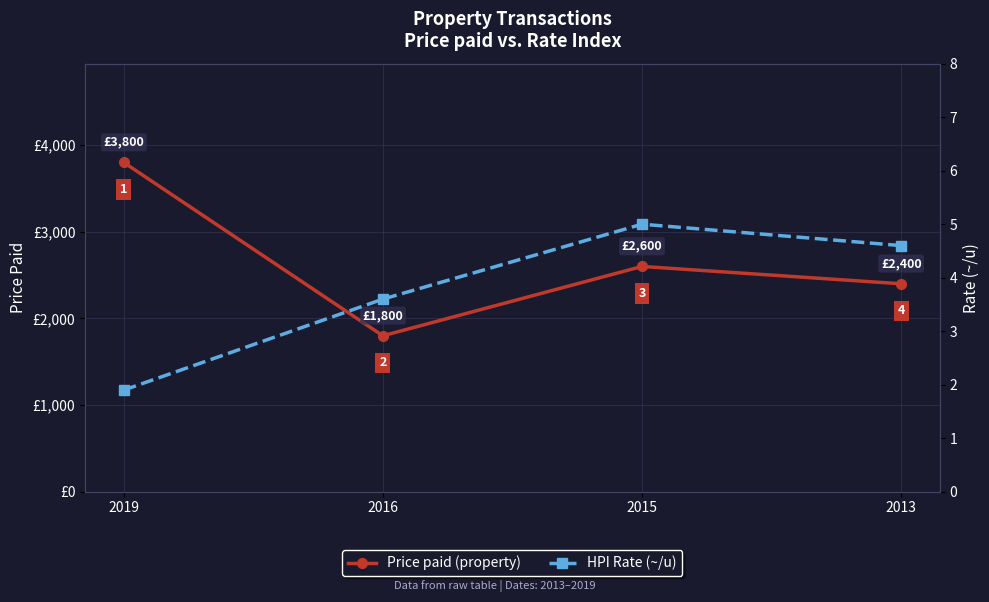

What is the spread (max minus min) of values at 2019?

3798.1